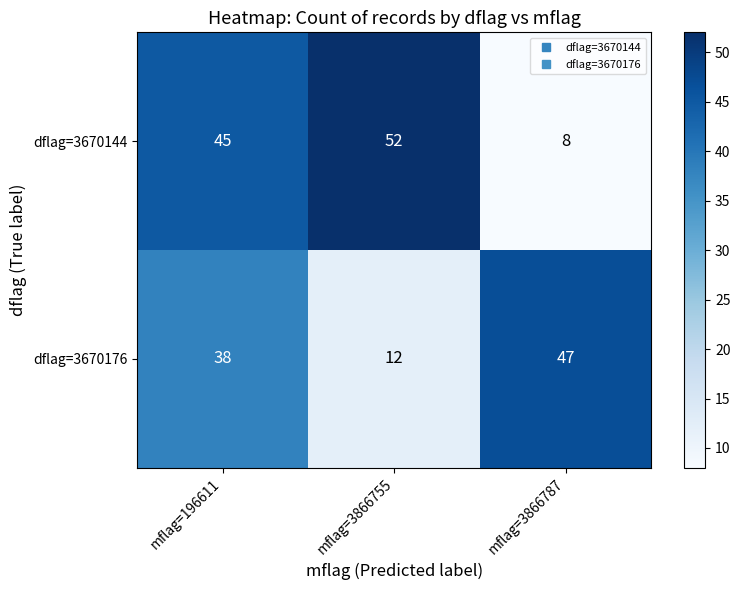

Reading left to right, extract all data points from this chart.

dflag=3670144: 45	52	8
dflag=3670176: 38	12	47